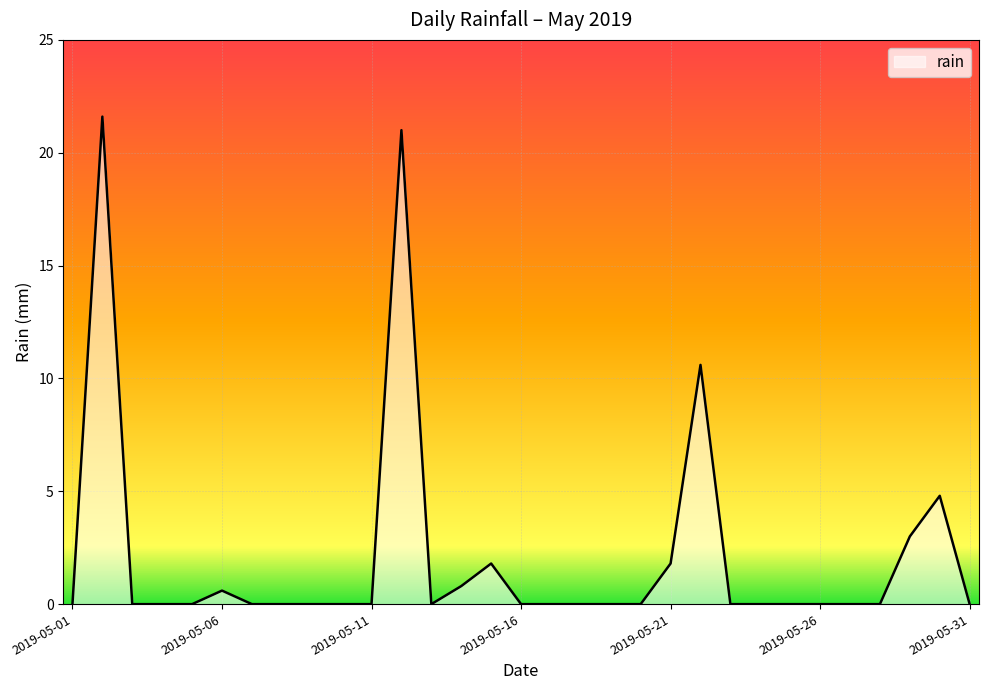

What is the maximum value shown in the chart?

21.6